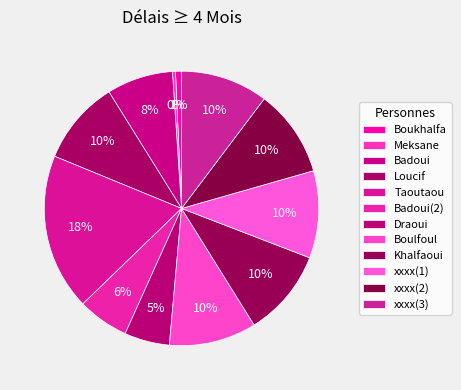

What is the ratio of the value at Boukhalfa to the value at Khalfaoui?

0.1